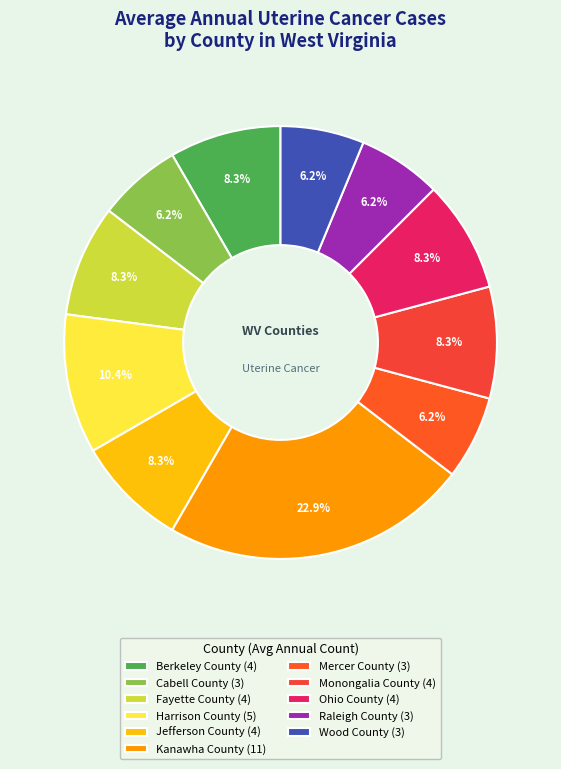

True or false: Fayette County accounts for 20% of the total.

False